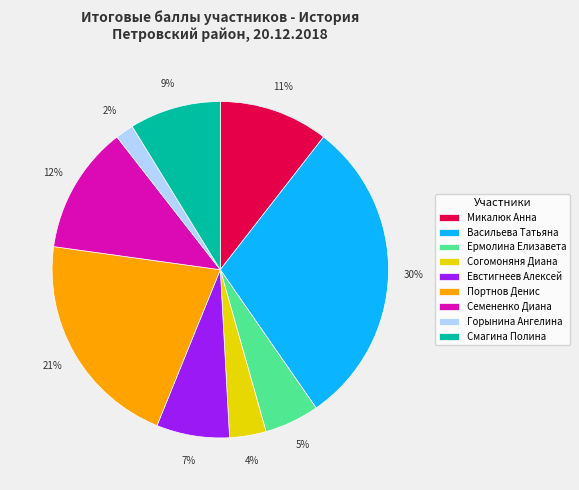

Rank the categories by value from lowest to highest.

Горынина Ангелина, Согомоняня Диана, Ермолина Елизавета, Евстигнеев Алексей, Смагина Полина, Микалюк Анна, Семененко Диана, Портнов Денис, Васильева Татьяна